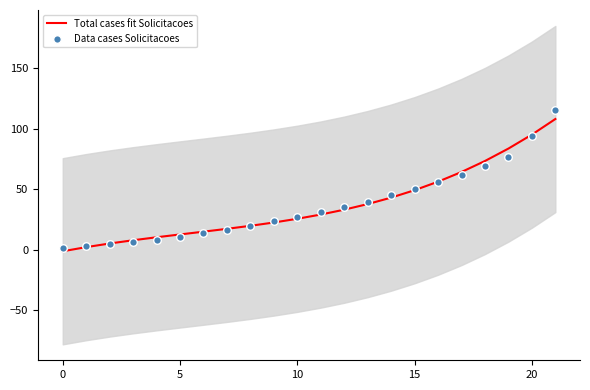

What are all the series names shown in the legend?

Total cases fit Solicitacoes, Data cases Solicitacoes